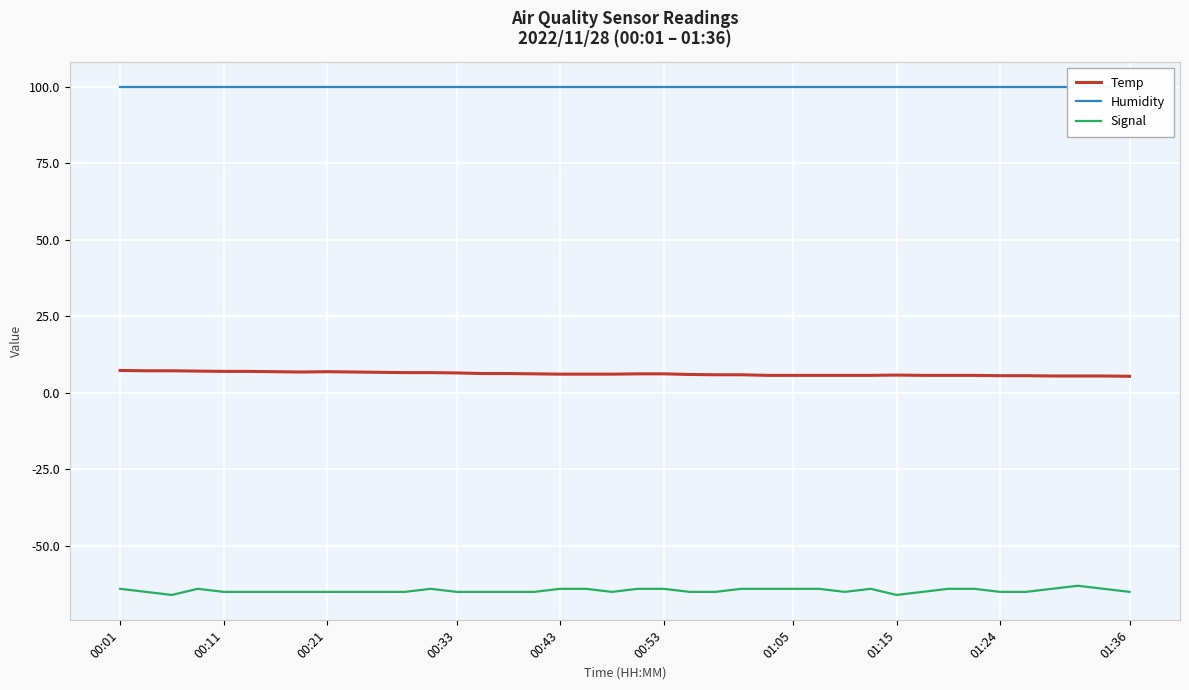

What is the value of the Humidity point at the 28th from the left?

99.9